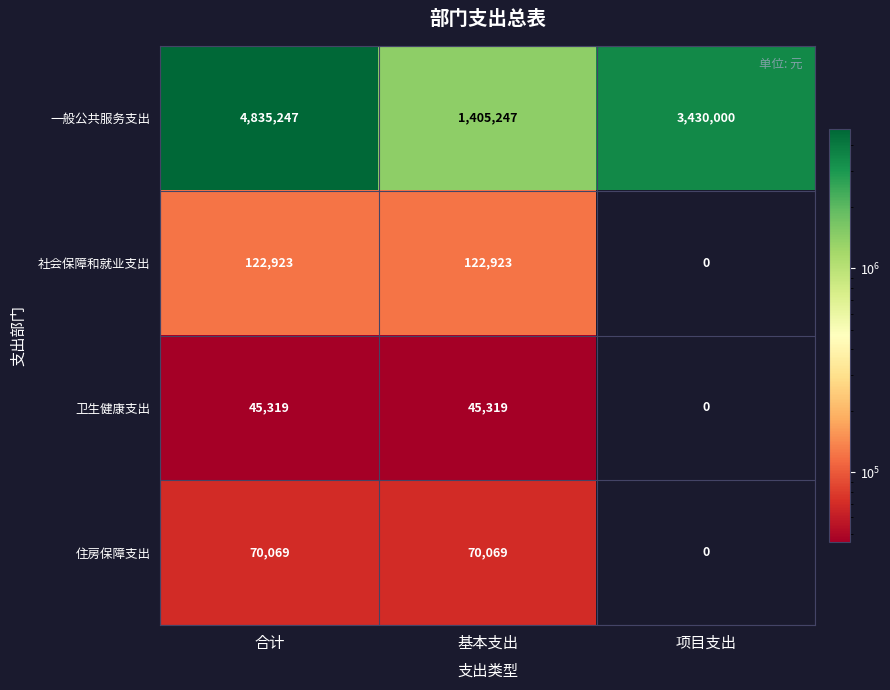

Is it true that 社会保障和就业支出 equals 0 at 项目支出?

True